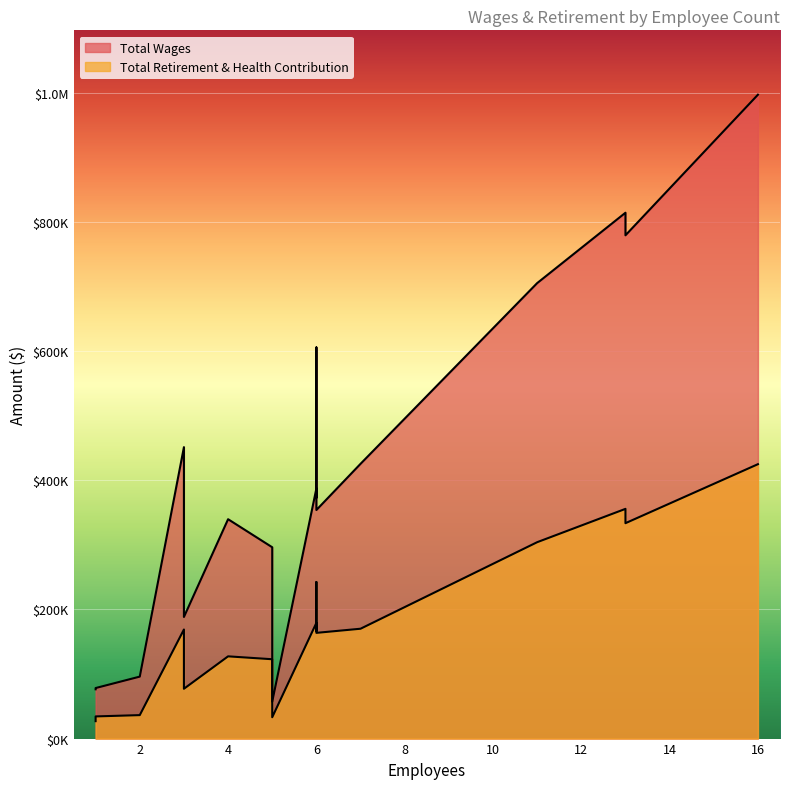

Which series changed the most between 4 and 5?

Total Wages